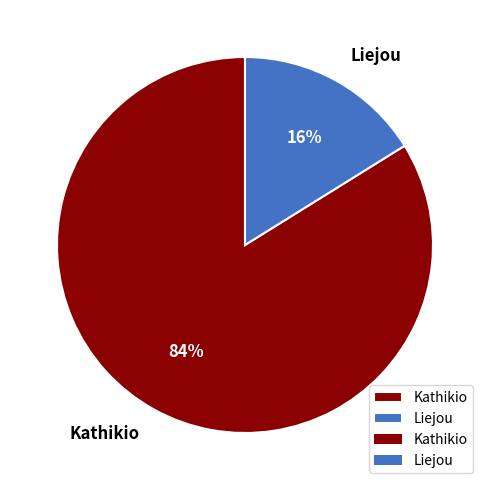

What is the smallest slice in the pie chart?

Liejou